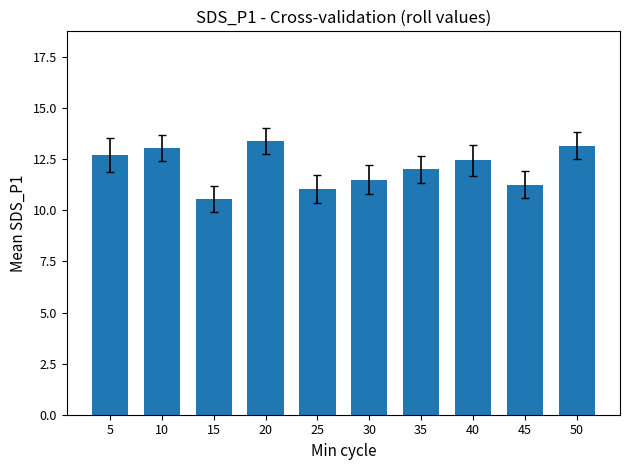

What is the average value?

12.1